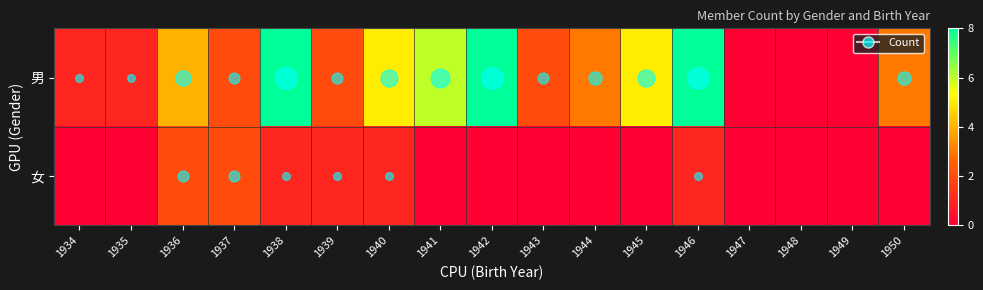

Between 1943 and 1946, which series saw the biggest shift?

男